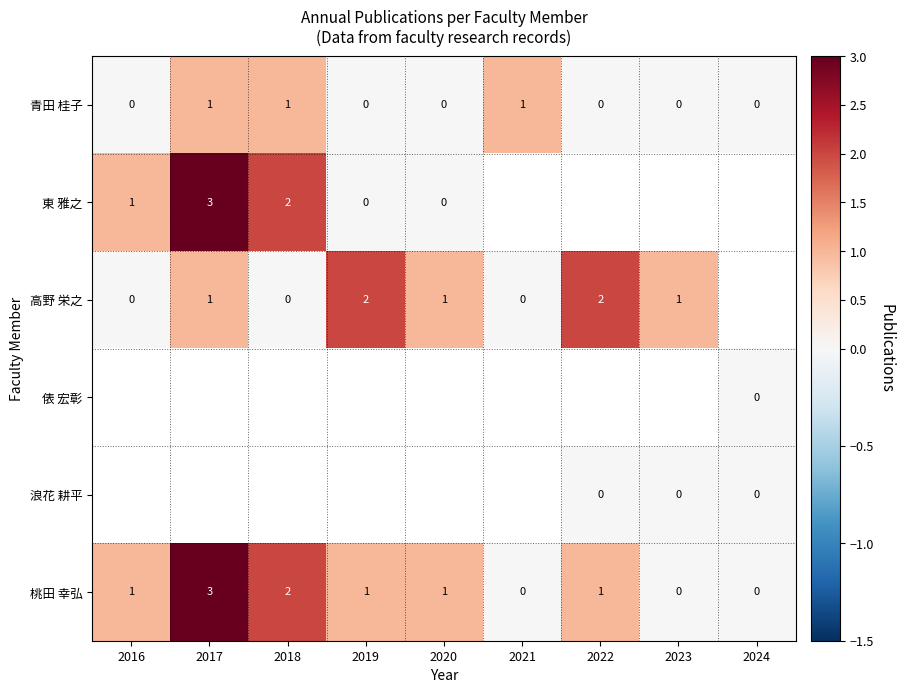

True or false: 高野 栄之 has a value of 1 at 2022.

False